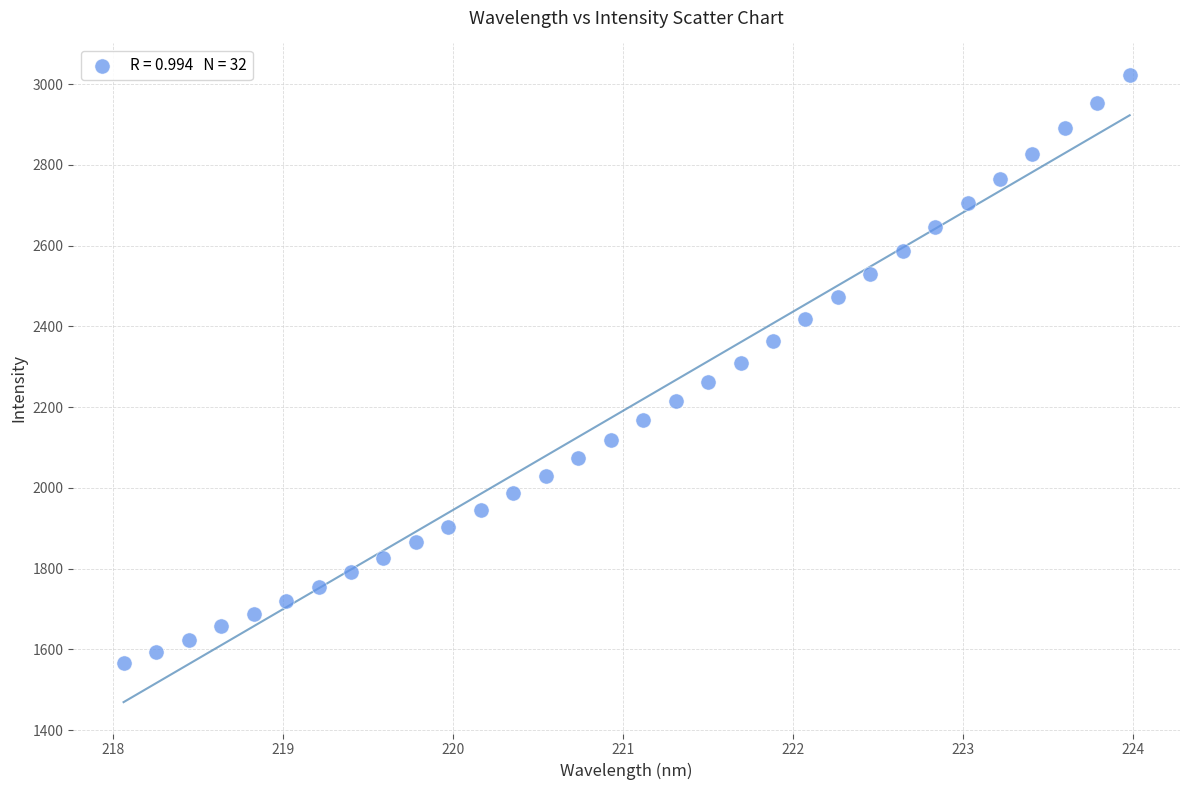

What is the range of Y values (max minus min)?

1458.0